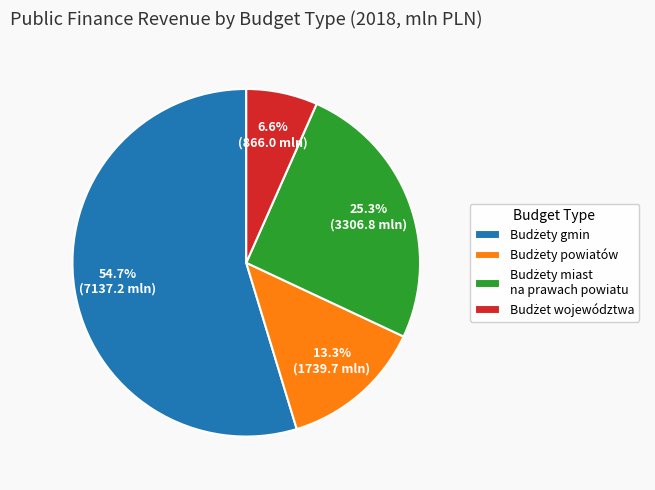

Is there any slice that represents more than half of the pie?

Yes